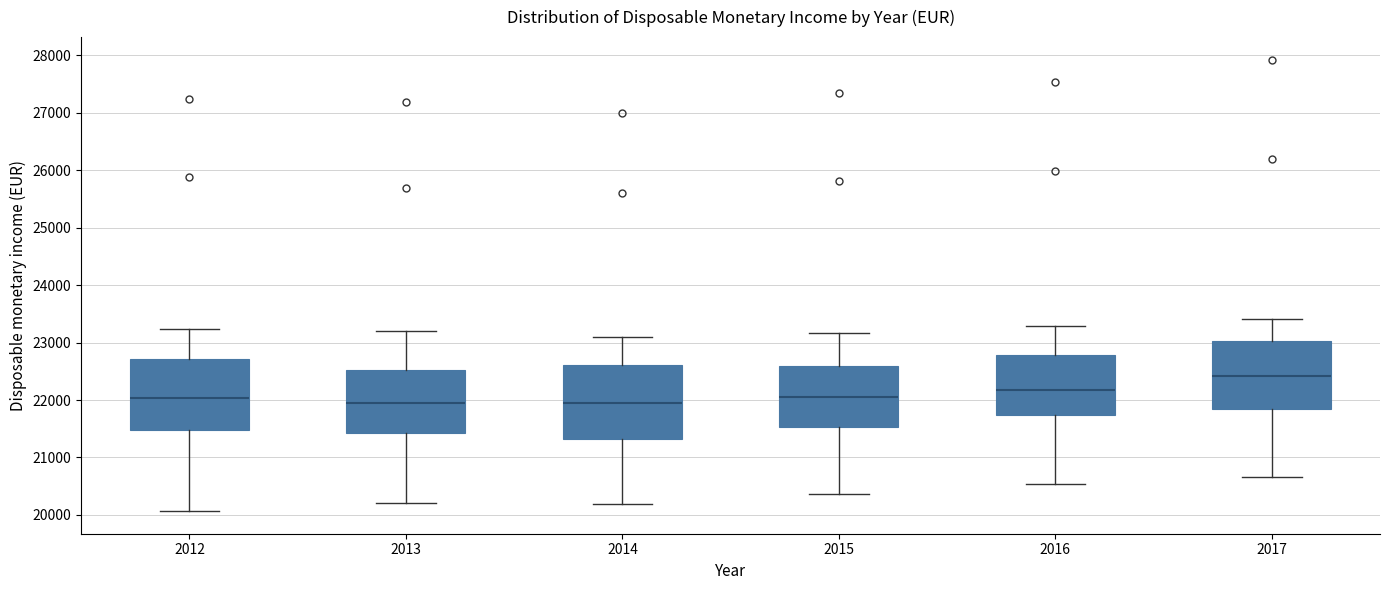

Where does the lower whisker of the box at x = 2016 end on the y-axis? The values are not printed on the chart, so give them approximately, as read against the axis.

20500